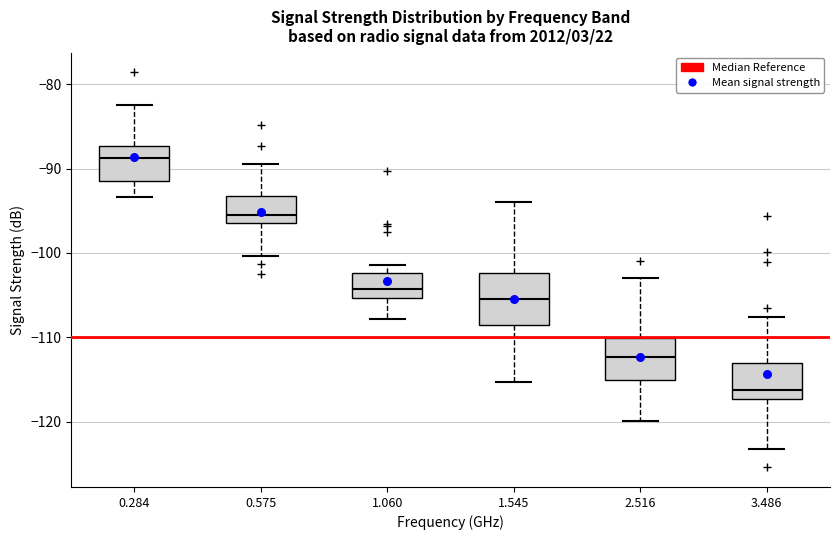

Which box's median line is the lowest?

3.486